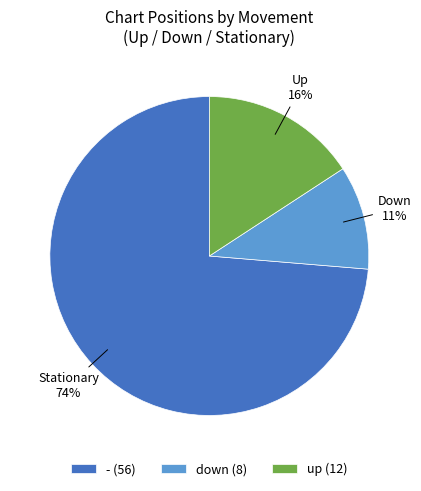

The down slice represents 36% of the pie. True or false?

False